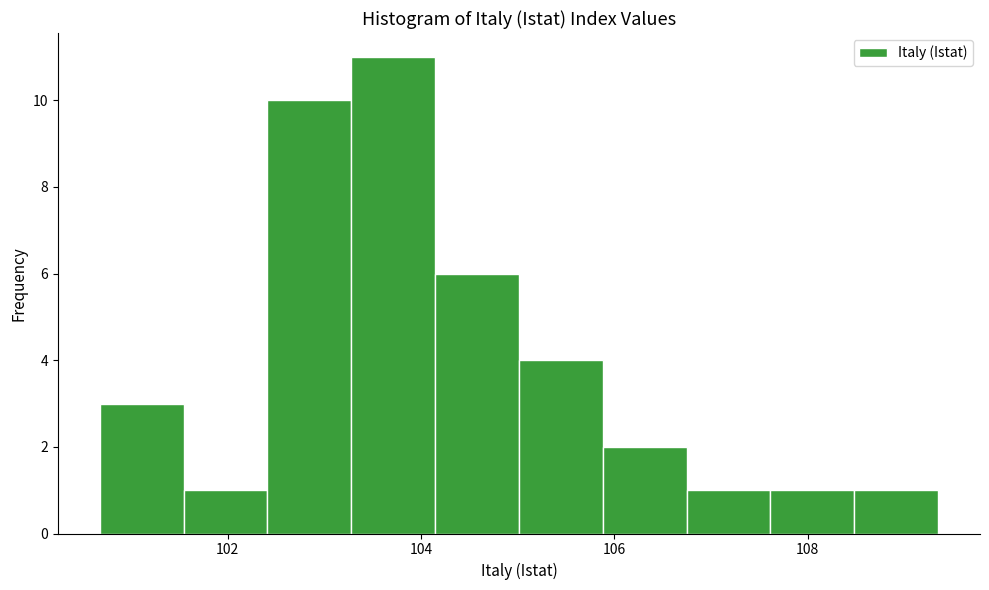

Reading left to right, transcribe this chart: for each bar, give the range it covers on the x-axis and its height. Neither the bar edges nor the heights are printed on the chart, so give them approximately, as read against the axes.

100.6 to 101.6: 3
101.6 to 102.4: 1
102.4 to 103.2: 10
103.2 to 104.2: 11
104.2 to 105.0: 6
105.0 to 105.8: 4
105.8 to 106.8: 2
106.8 to 107.6: 1
107.6 to 108.4: 1
108.4 to 109.4: 1